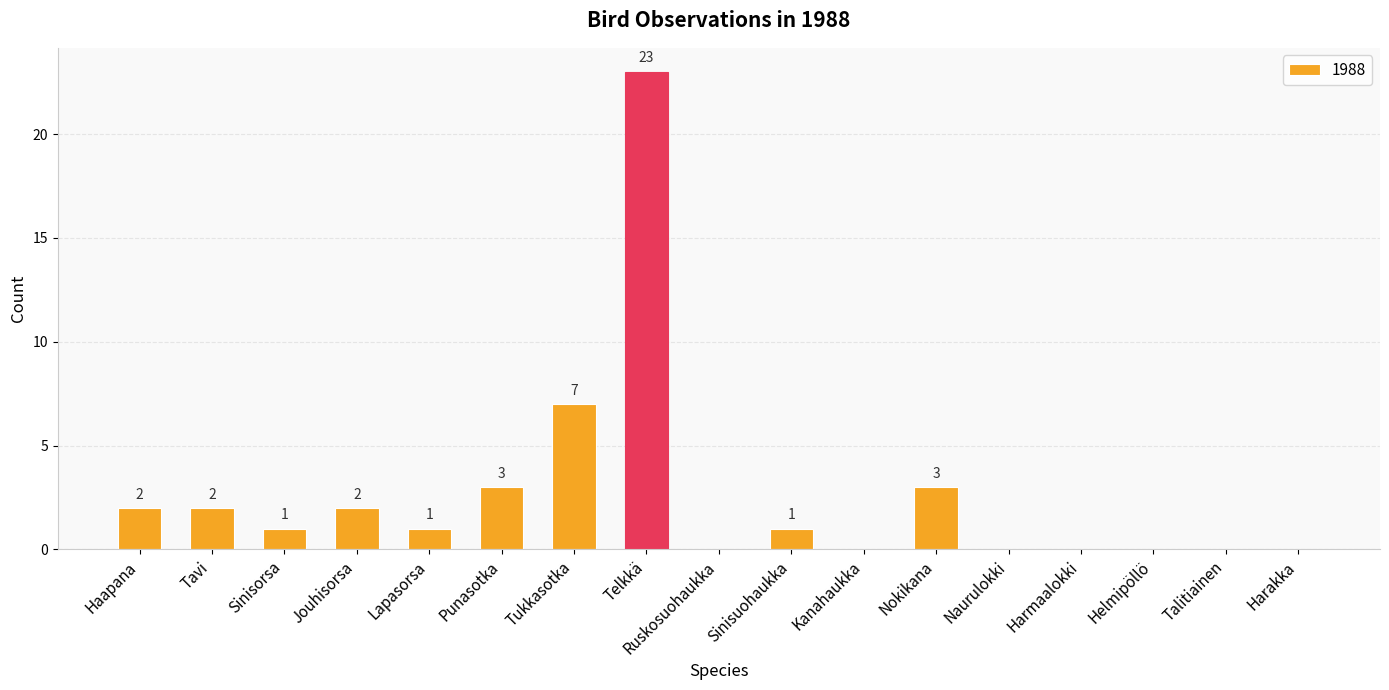

At which label does the data first exceed 1?

Haapana